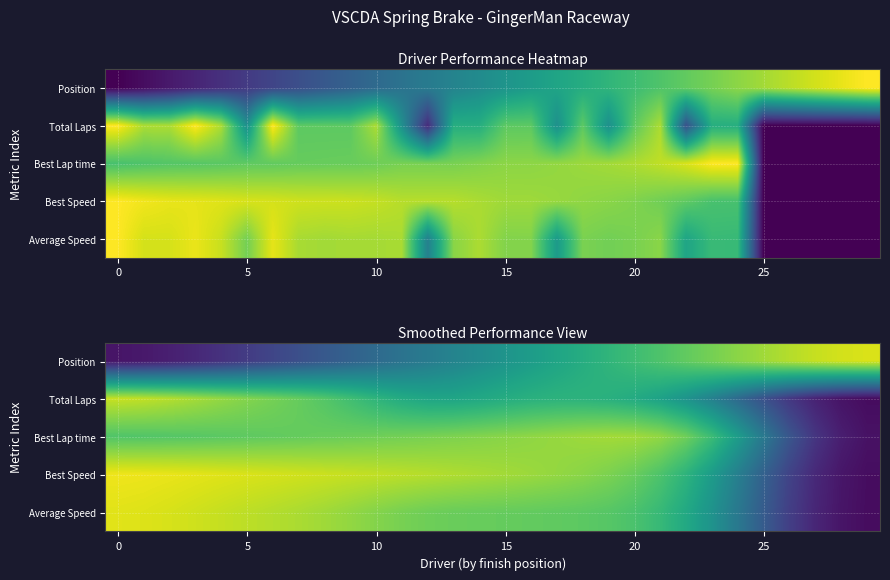

What is the sum of all Total Laps values?

17.5